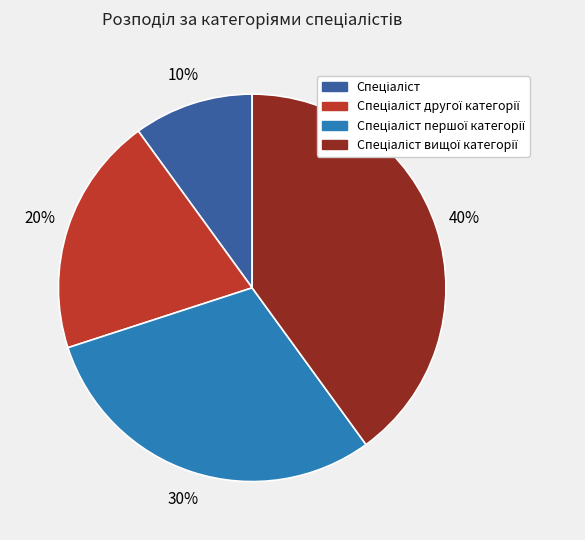

To the nearest percent, what is the difference between the largest and smallest slice percentages?

30%